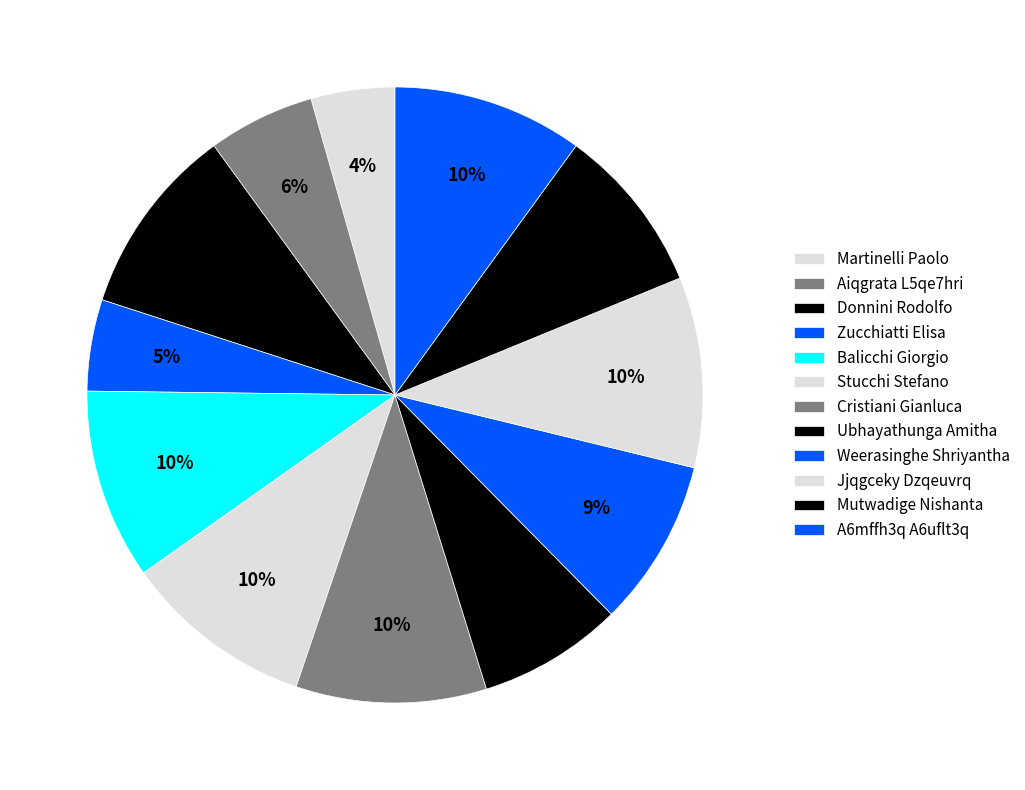

What is the change in value from Aiqgrata L5qe7hri to Ubhayathunga Amitha?

+5